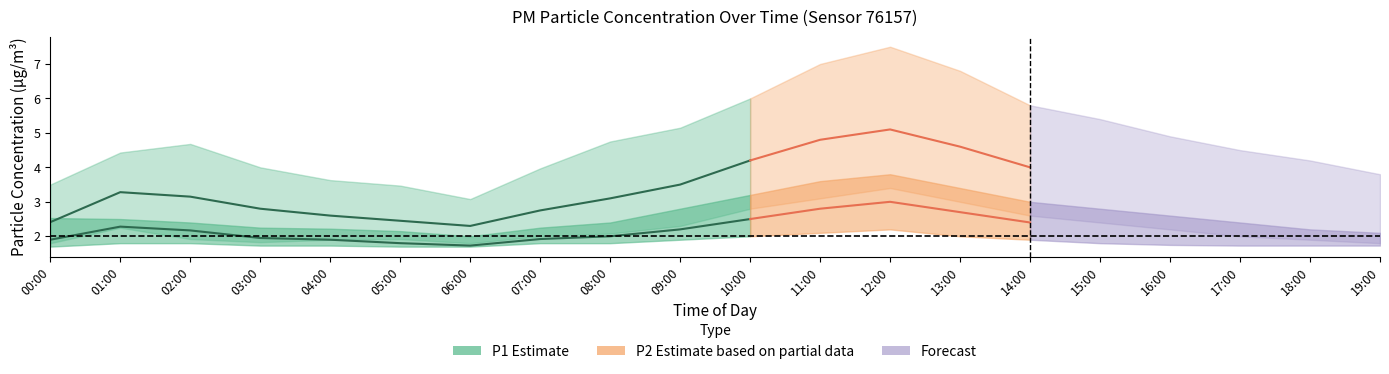

At which category does the chart reach its peak across all series?

12:00